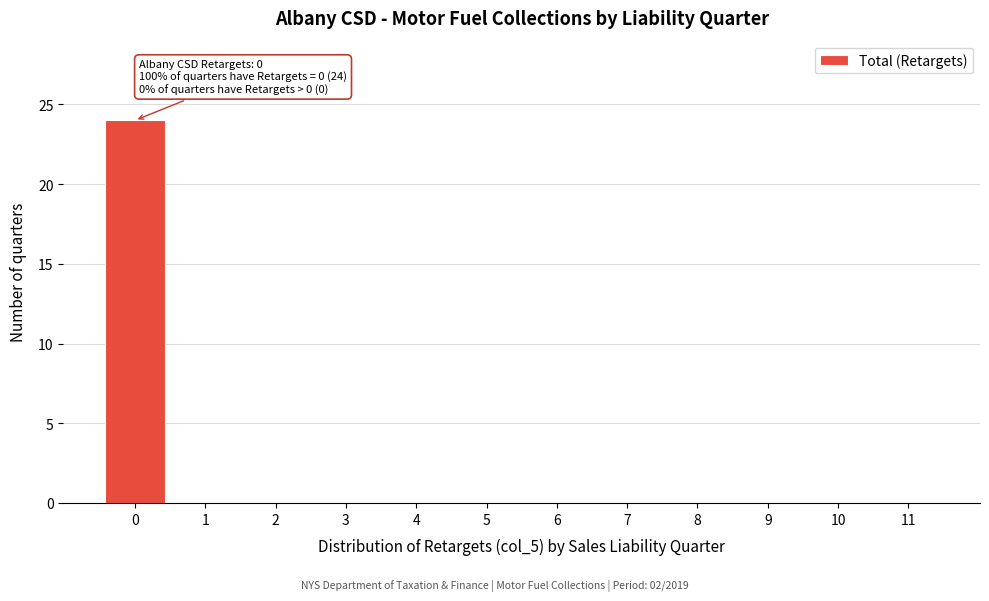

Reading left to right, list all the values displayed in this chart.

0=24	1=0	2=0	3=0	4=0	5=0	6=0	7=0	8=0	9=0	10=0	11=0